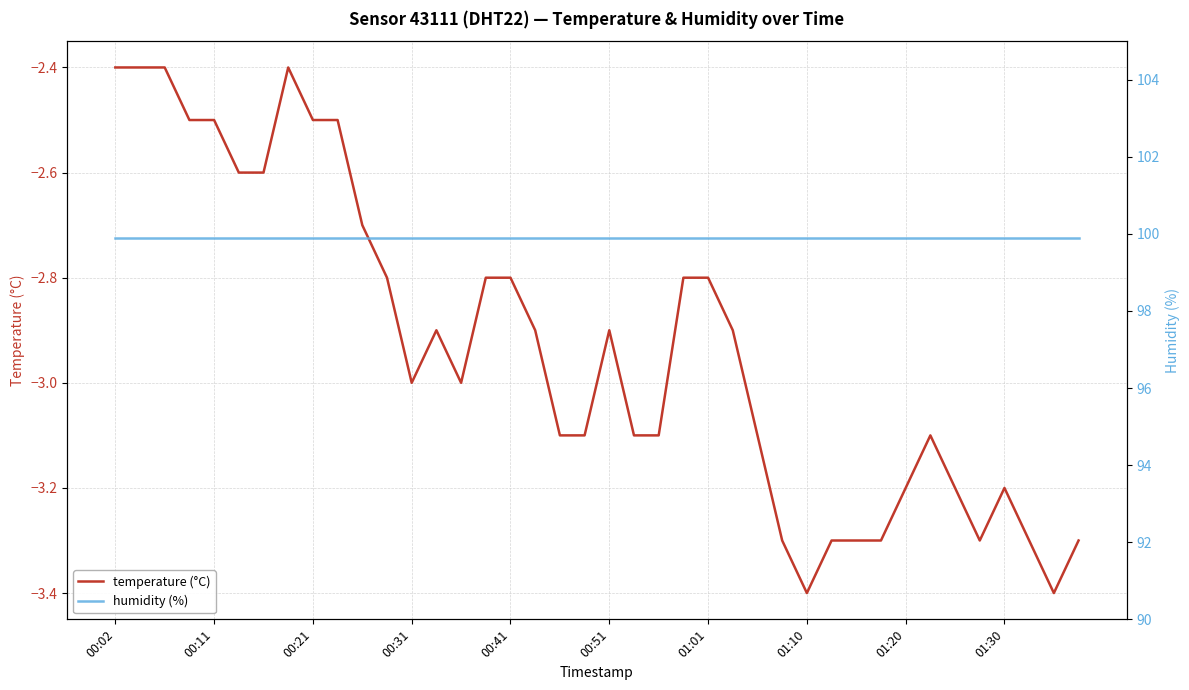

What is the total value across all series at 25?

97.0